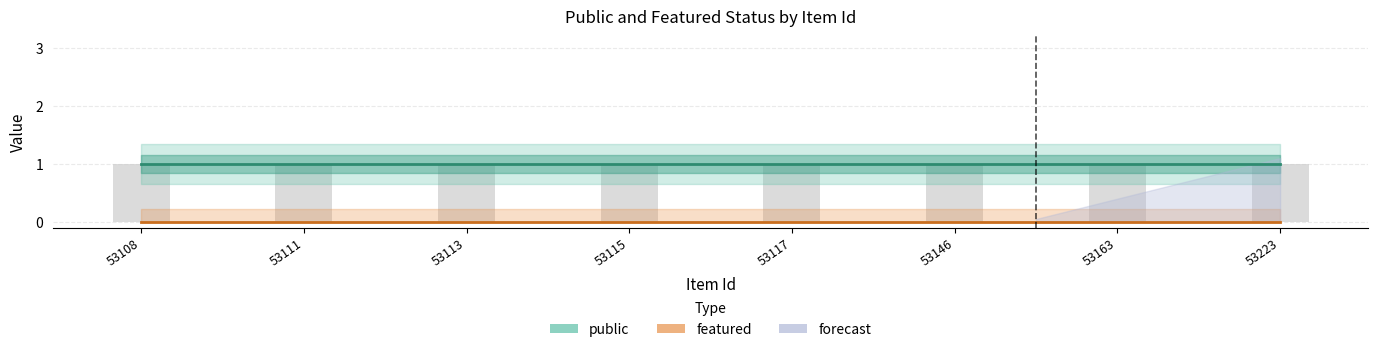

At which category does the chart reach its minimum across all series?

53108